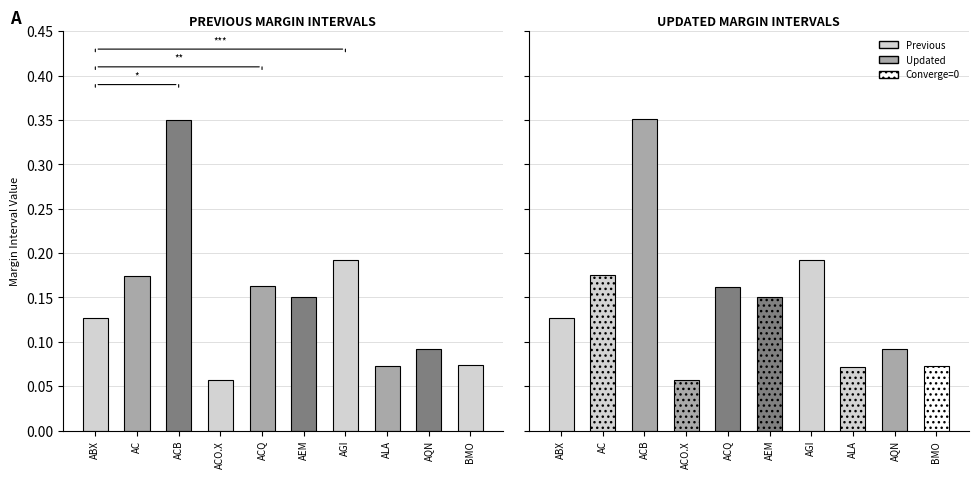

Which series has the largest range (max minus min)?

UPDATED MARGIN INTERVALS